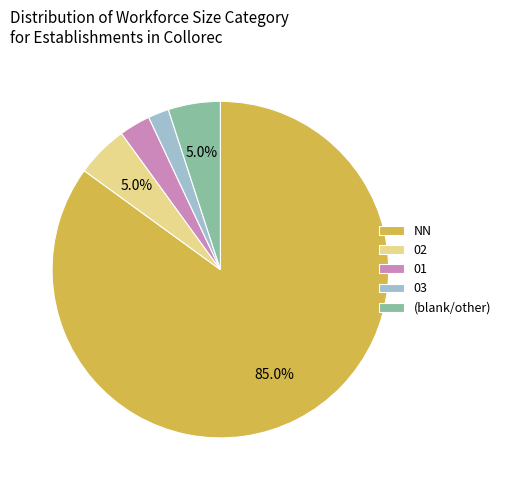

What is the largest slice in the pie chart?

NN